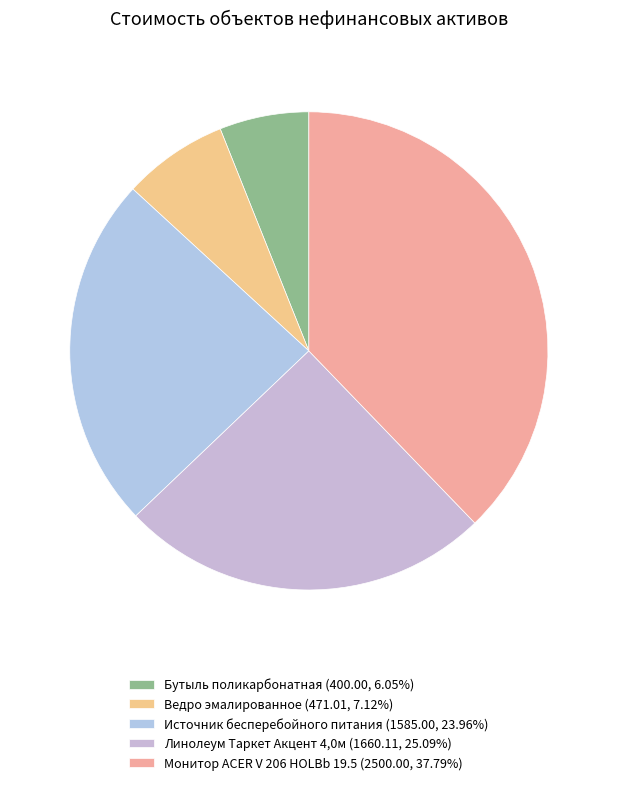

How many slices are in this pie chart?

5